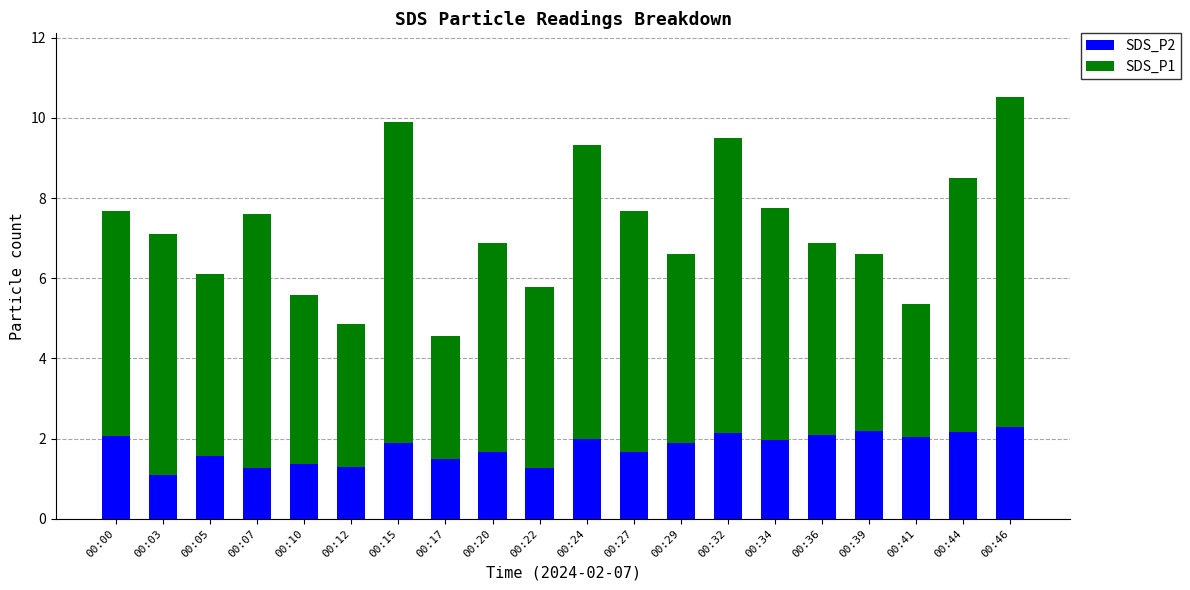

Are the bars horizontal?

No